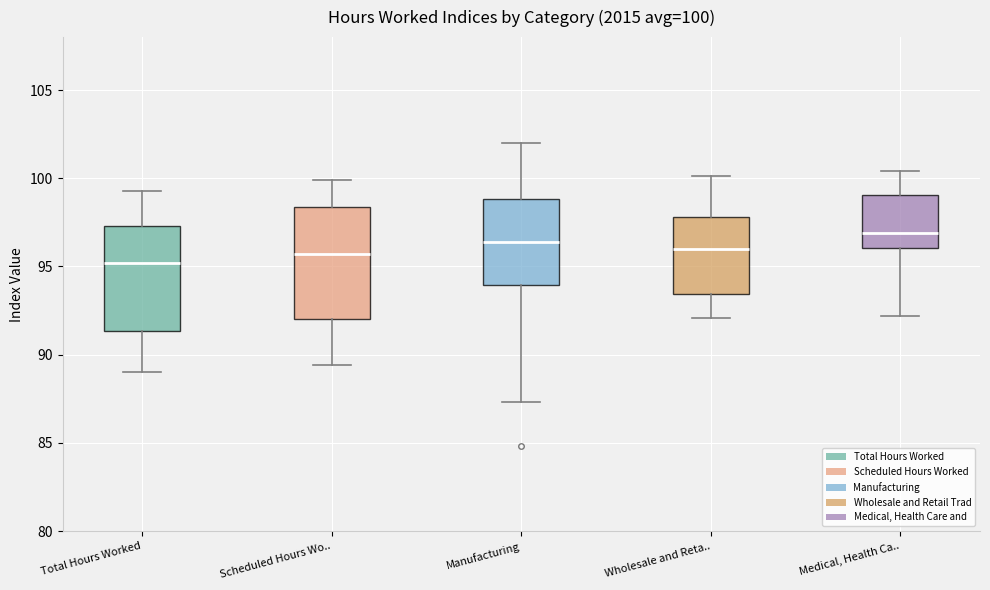

Which box has the lowest median line?

Total Hours Worked